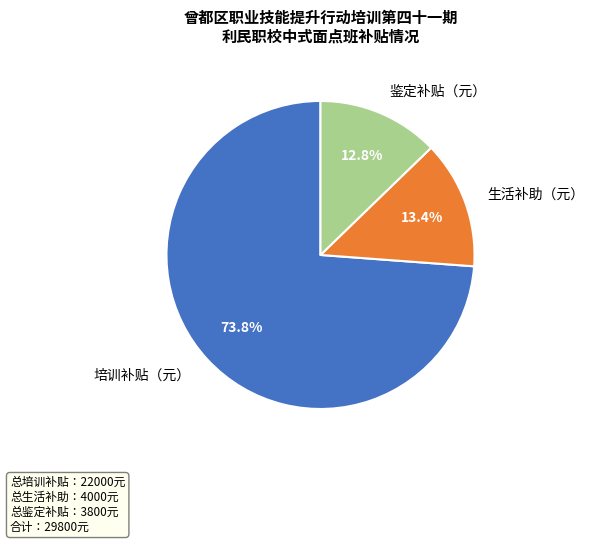

To the nearest percent, what percentage of the pie is 培训补贴（元）?

74%